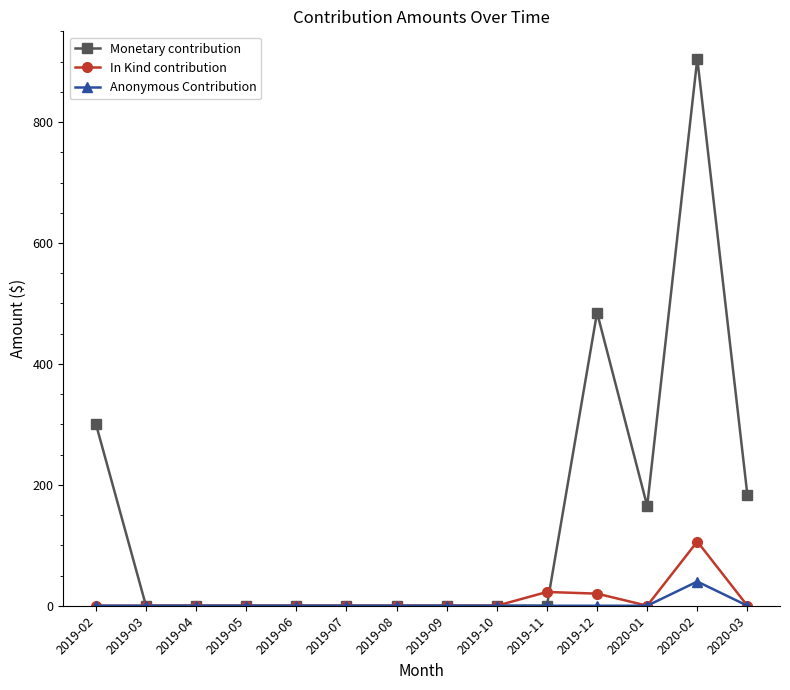

What is the difference between the maximum and second lowest values in the In Kind contribution series?

106.2